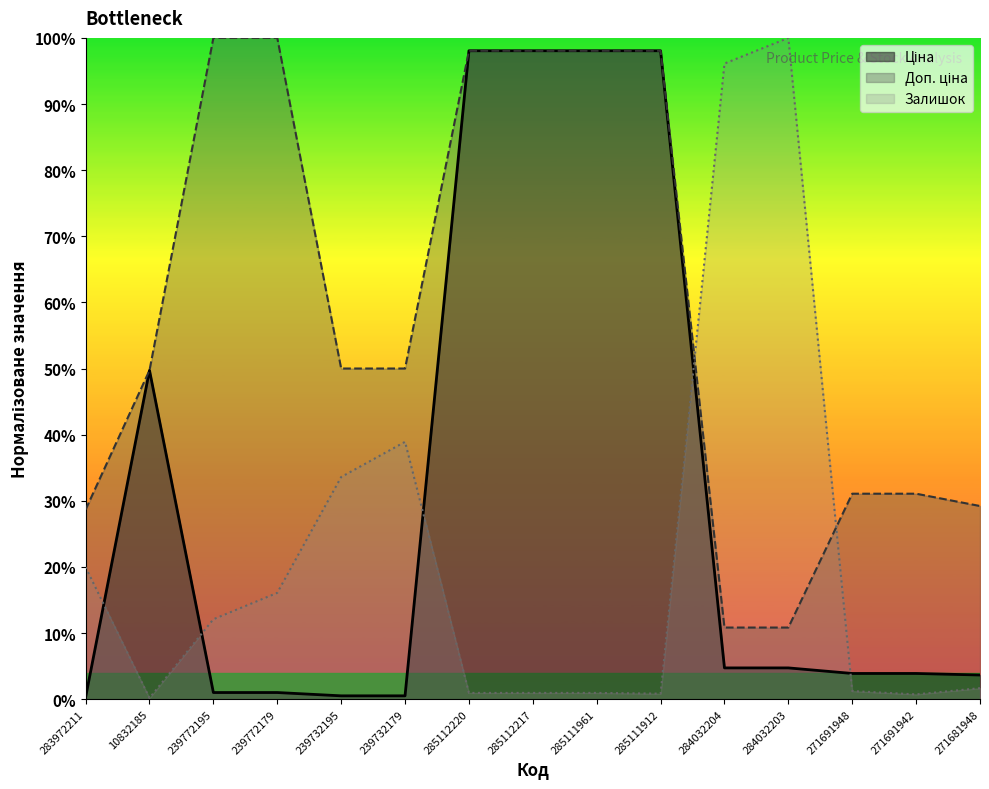

True or false: Ціна and Залишок intersect in this chart.

True